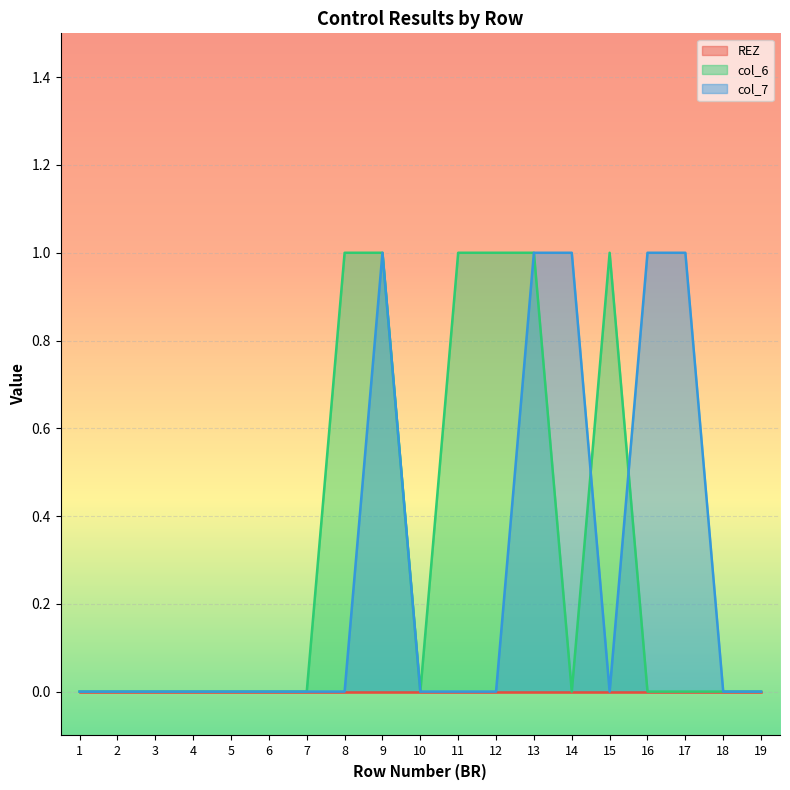

Between 2 and 5, which series saw the biggest shift?

col_6